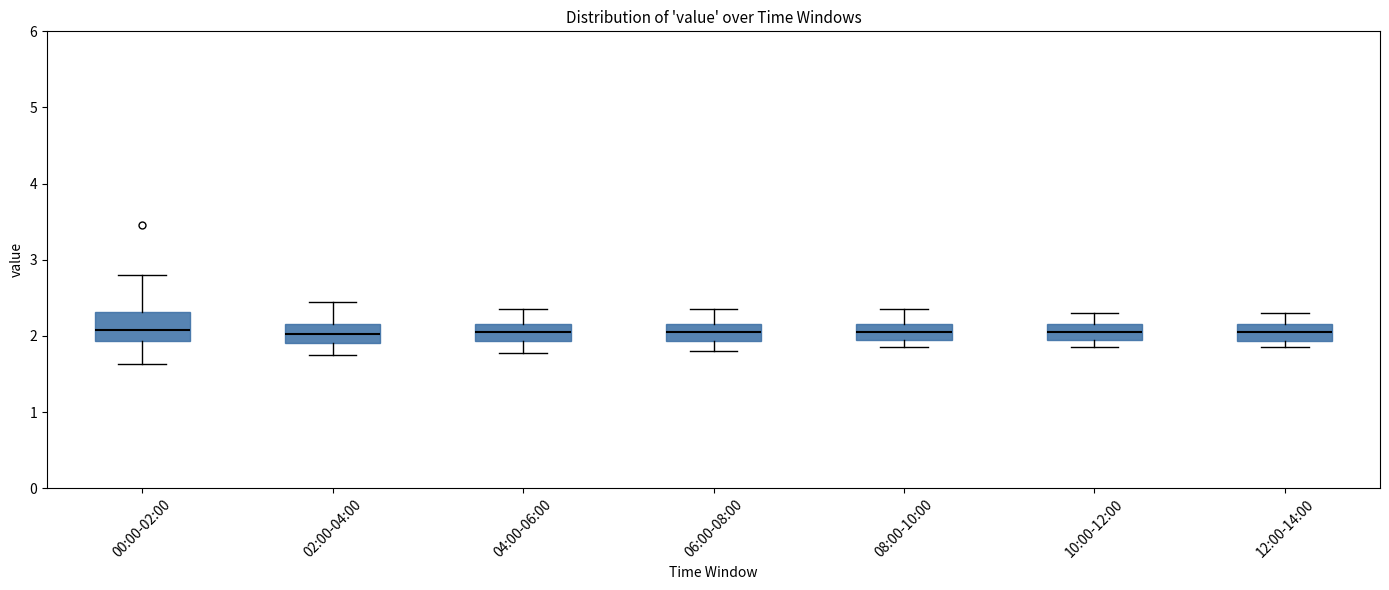

Reading left to right, read every box against the y-axis: the position of its median line, the range the box covers, and the ends of its whiskers. The values are not printed on the chart, so give them approximately, as read against the axis.

00:00-02:00: median 2.1, box 1.9 to 2.3, whiskers 1.6 to 2.8
02:00-04:00: median 2.0, box 1.9 to 2.2, whiskers 1.8 to 2.5
04:00-06:00: median 2.1, box 1.9 to 2.2, whiskers 1.8 to 2.4
06:00-08:00: median 2.1, box 1.9 to 2.2, whiskers 1.8 to 2.4
08:00-10:00: median 2.1, box 2.0 to 2.2, whiskers 1.9 to 2.4
10:00-12:00: median 2.1, box 2.0 to 2.2, whiskers 1.9 to 2.3
12:00-14:00: median 2.1, box 1.9 to 2.2, whiskers 1.9 (just below the box's lower edge) to 2.3